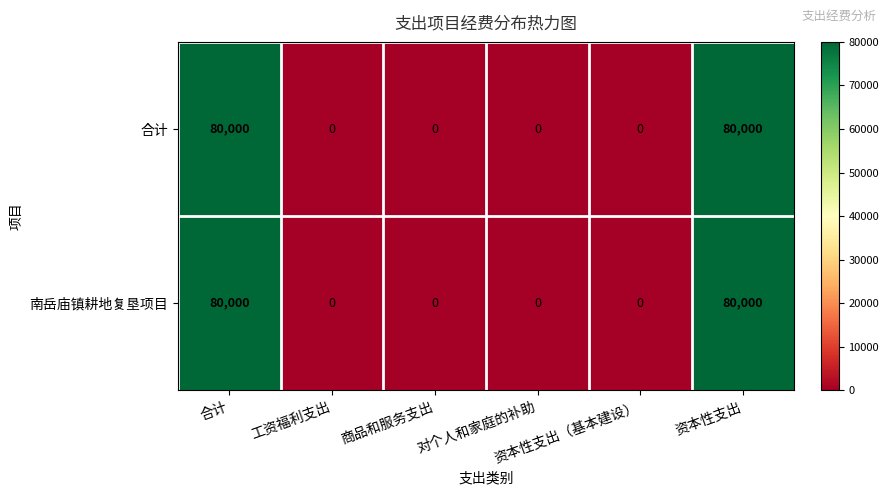

Count the 南岳庙镇耕地复垦项目 values in the range 0 to 80000.

6